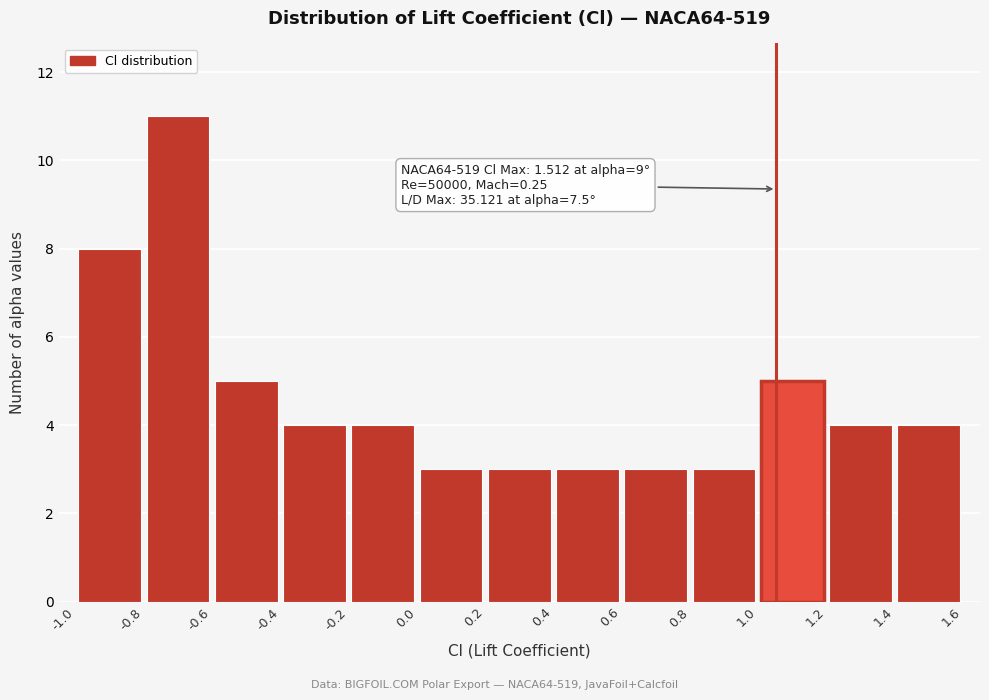

Which range on the x-axis has the tallest bar?

-0.8 to -0.6